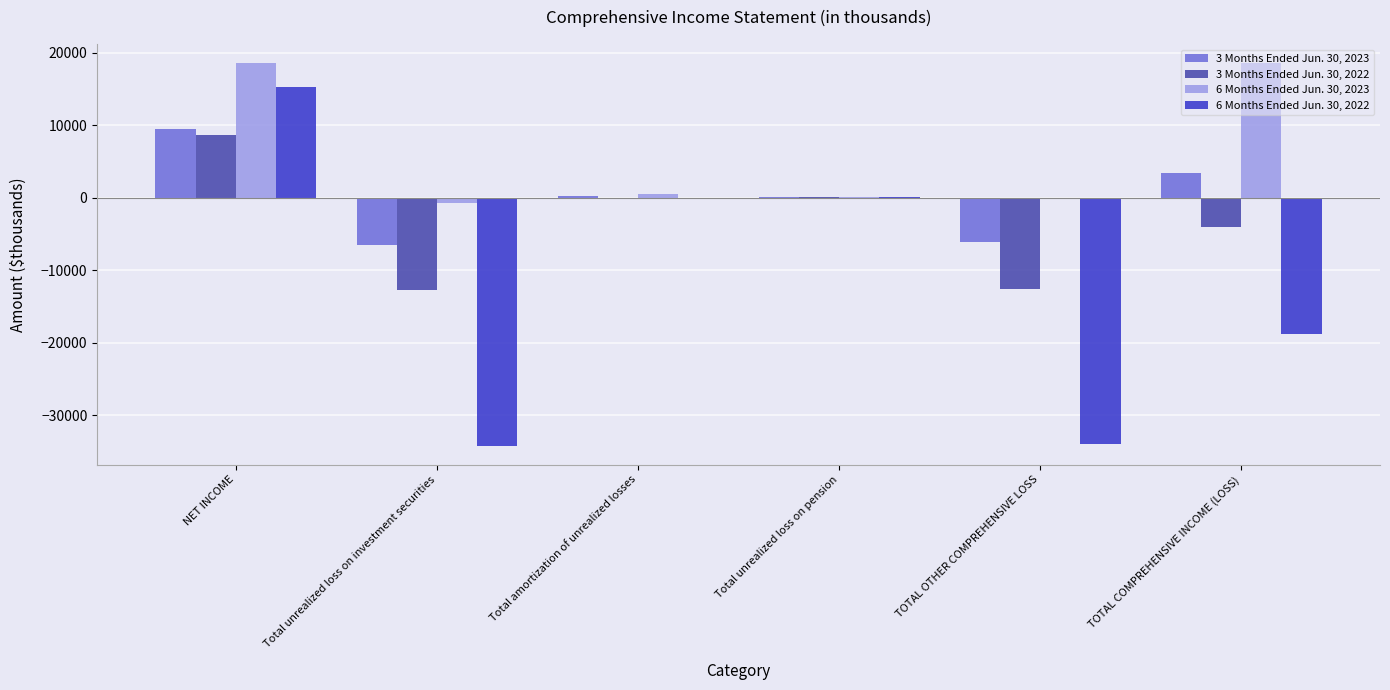

Is it true that 6 Months Ended Jun. 30, 2022 equals -18752 at TOTAL COMPREHENSIVE INCOME (LOSS)?

True